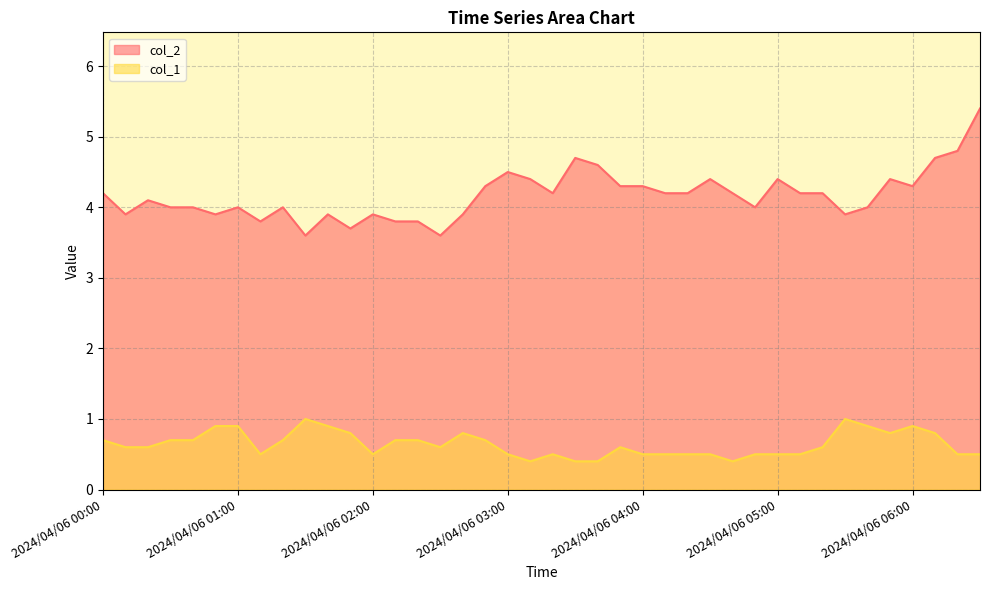

What is the value of the col_2 point at the 13th from the left?

3.9